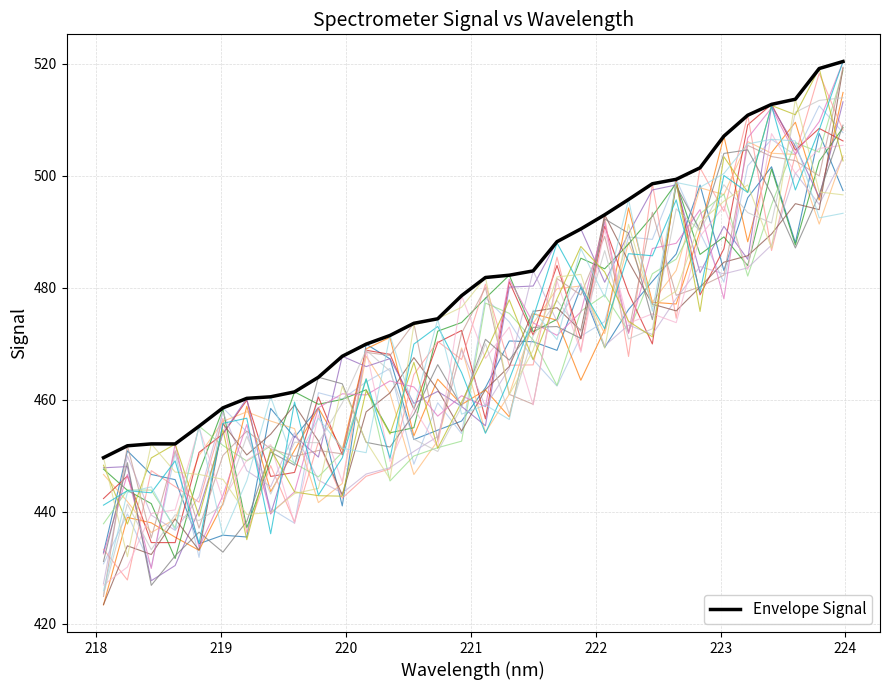

Does the chart display data point markers on the line(s)?

No